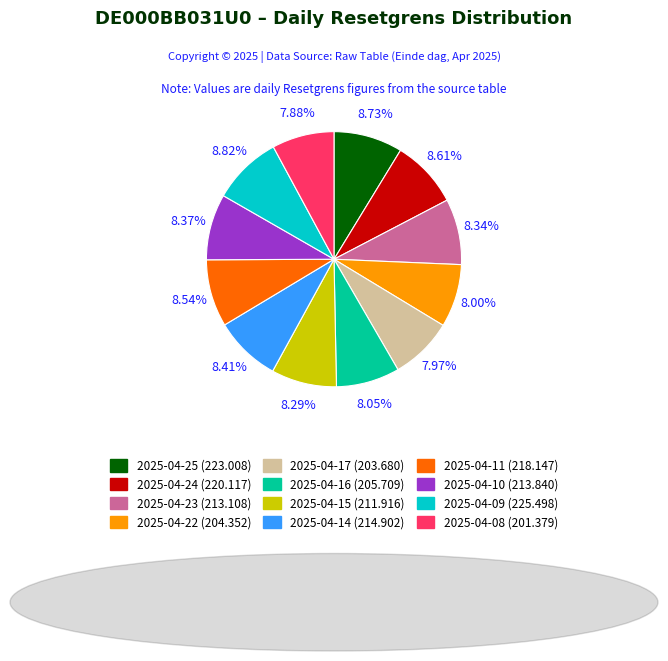

How many slices are in this pie chart?

12